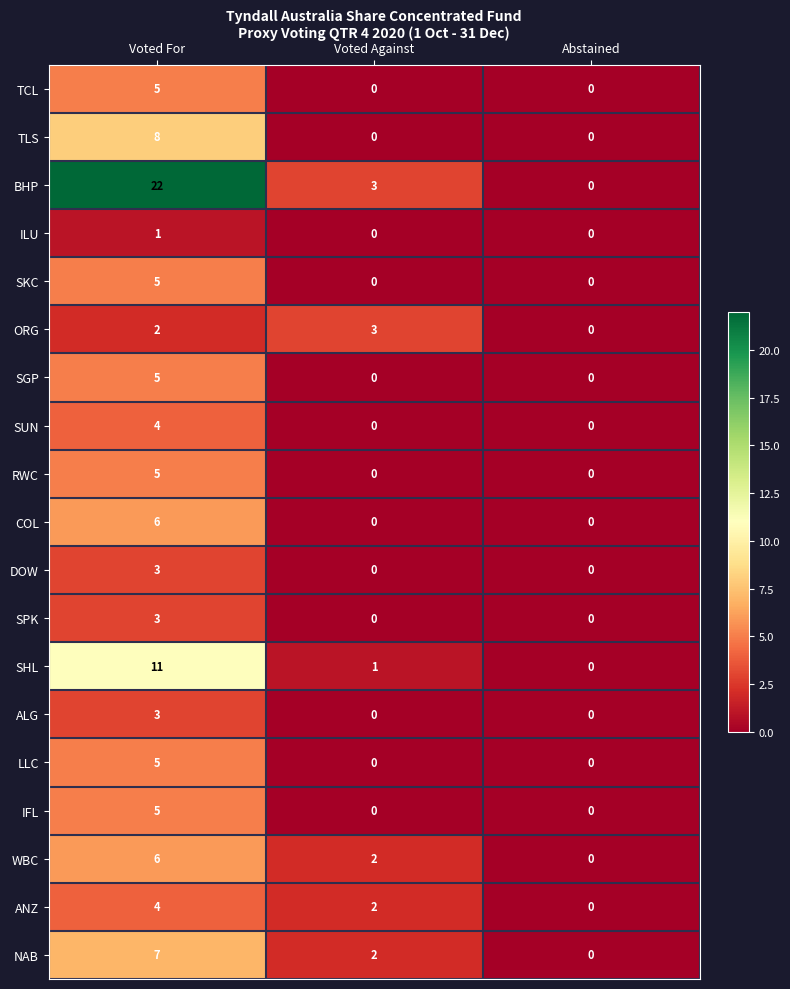

Between Voted For and Voted Against, which series saw the biggest shift?

BHP